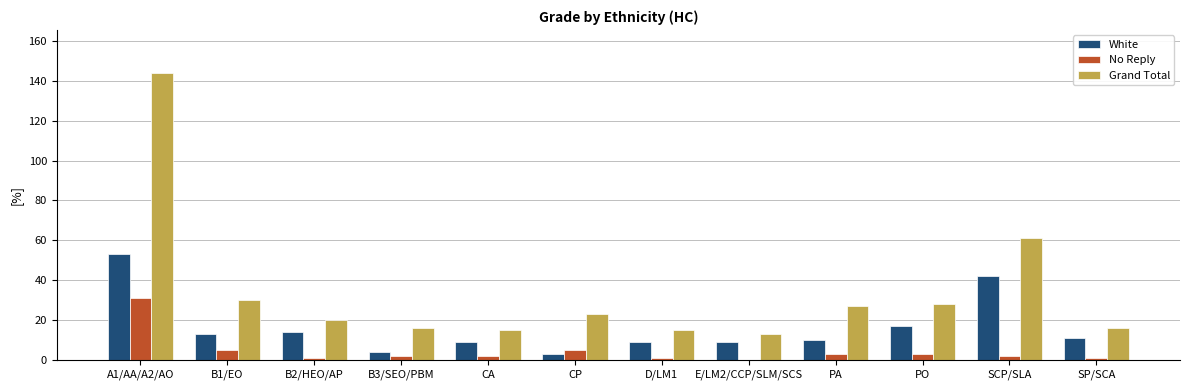

Which label corresponds to the largest value in the chart?

A1/AA/A2/AO